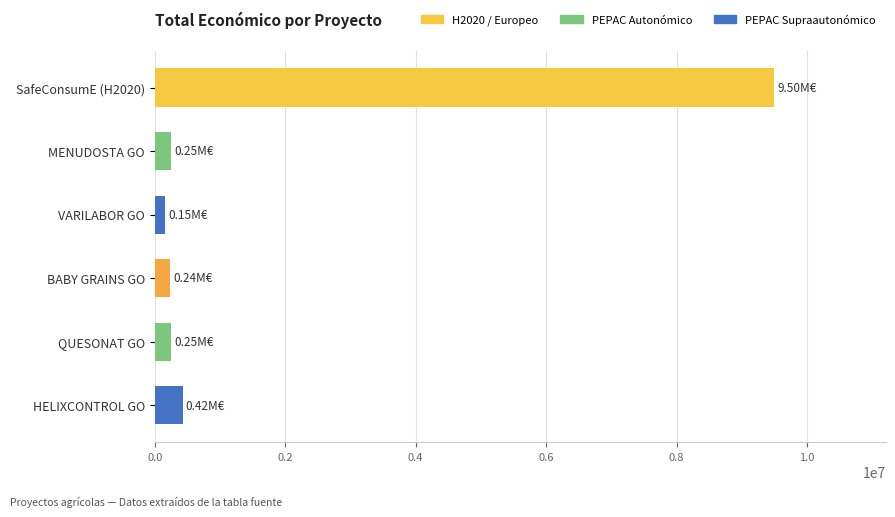

Approximately how many times larger is the value at BABY GRAINS GO compared to QUESONAT GO?

0.9